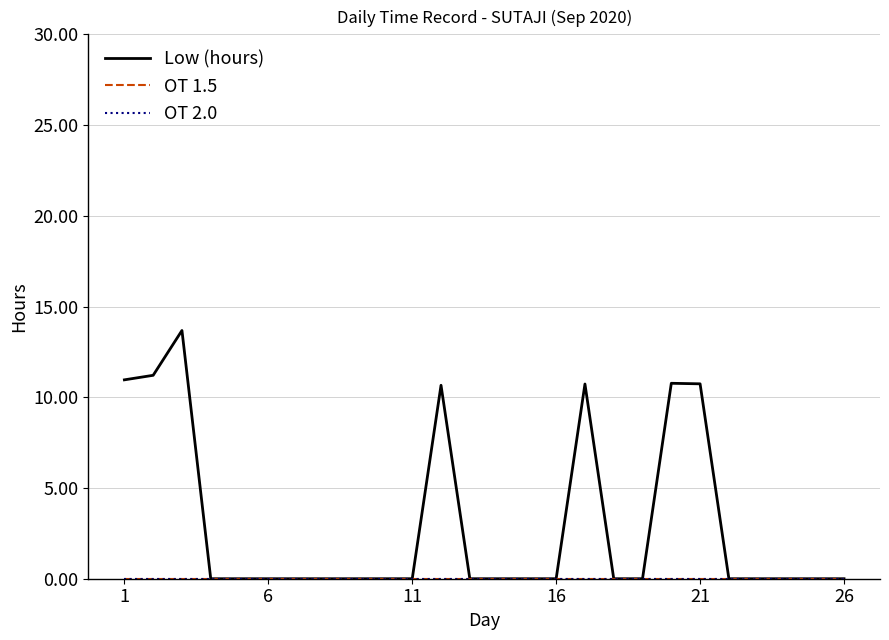

Does the chart display data point markers on the line(s)?

No